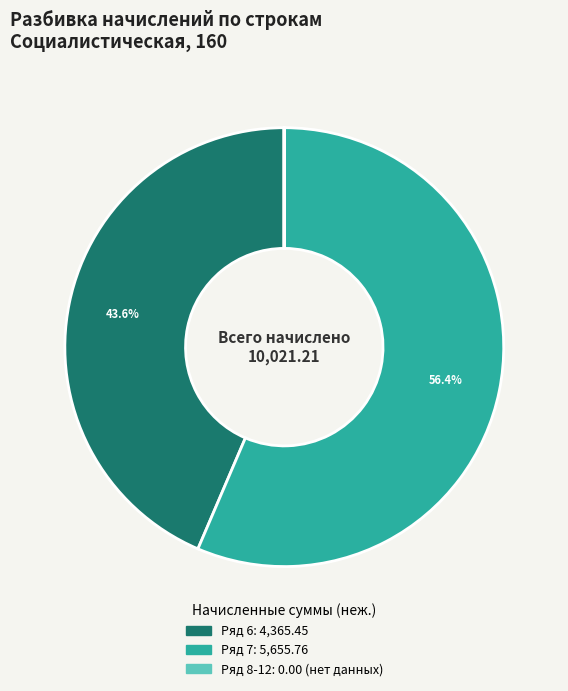

Does any single category account for the majority?

Yes